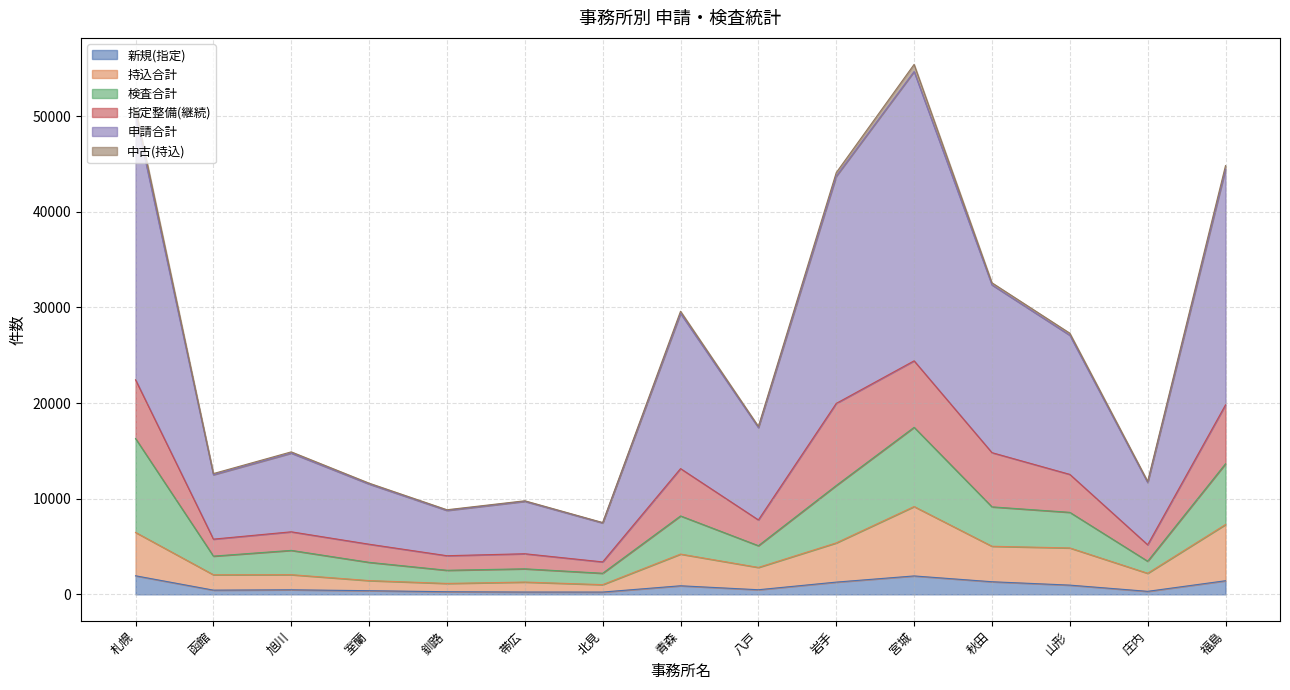

How many data points in 申請合計 are less than 17565?

7